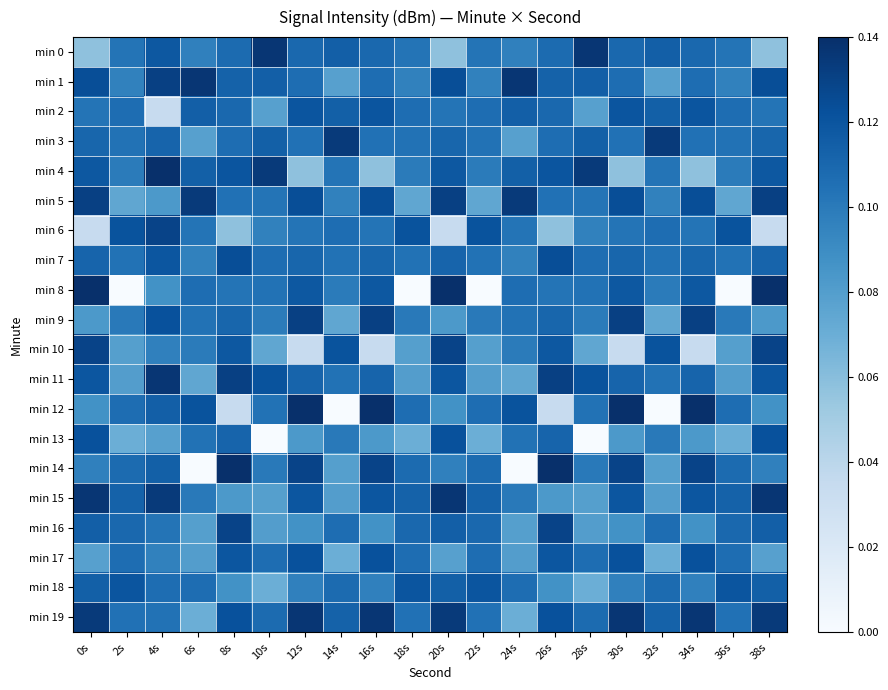

Rank the series at 32s from highest to lowest value.

min 3, min 10, min 0, min 2, min 19, min 18, min 16, min 6, min 7, min 11, min 4, min 13, min 8, min 5, min 15, min 14, min 1, min 9, min 17, min 12